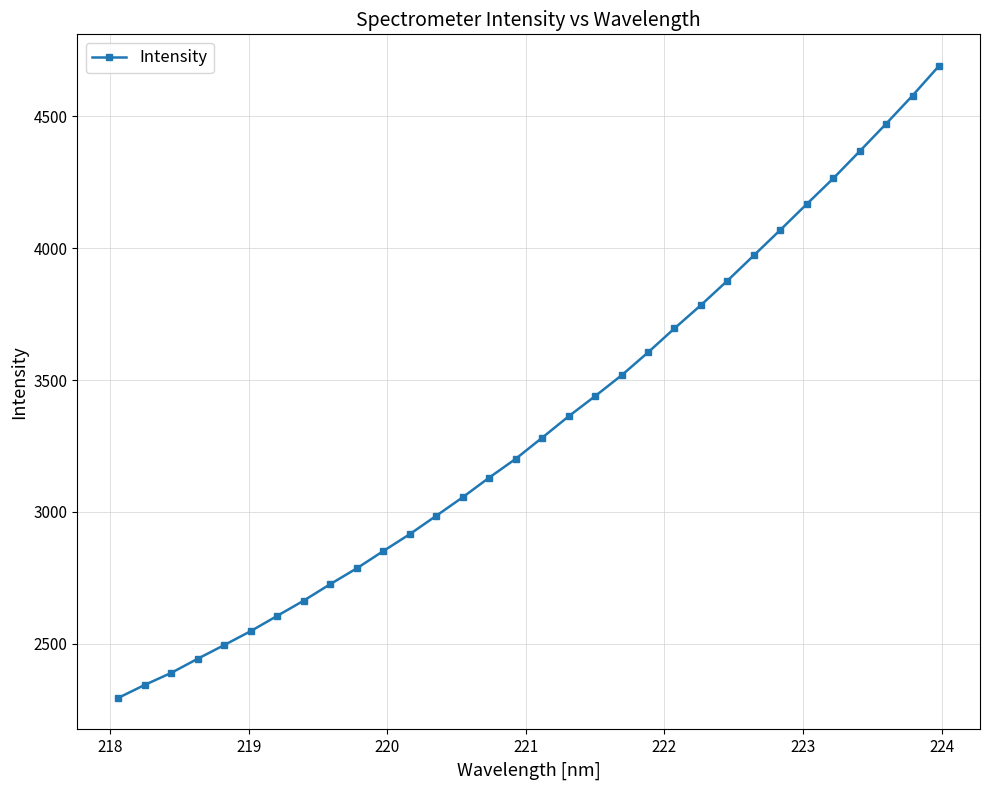

What is the smallest value displayed?

2295.7